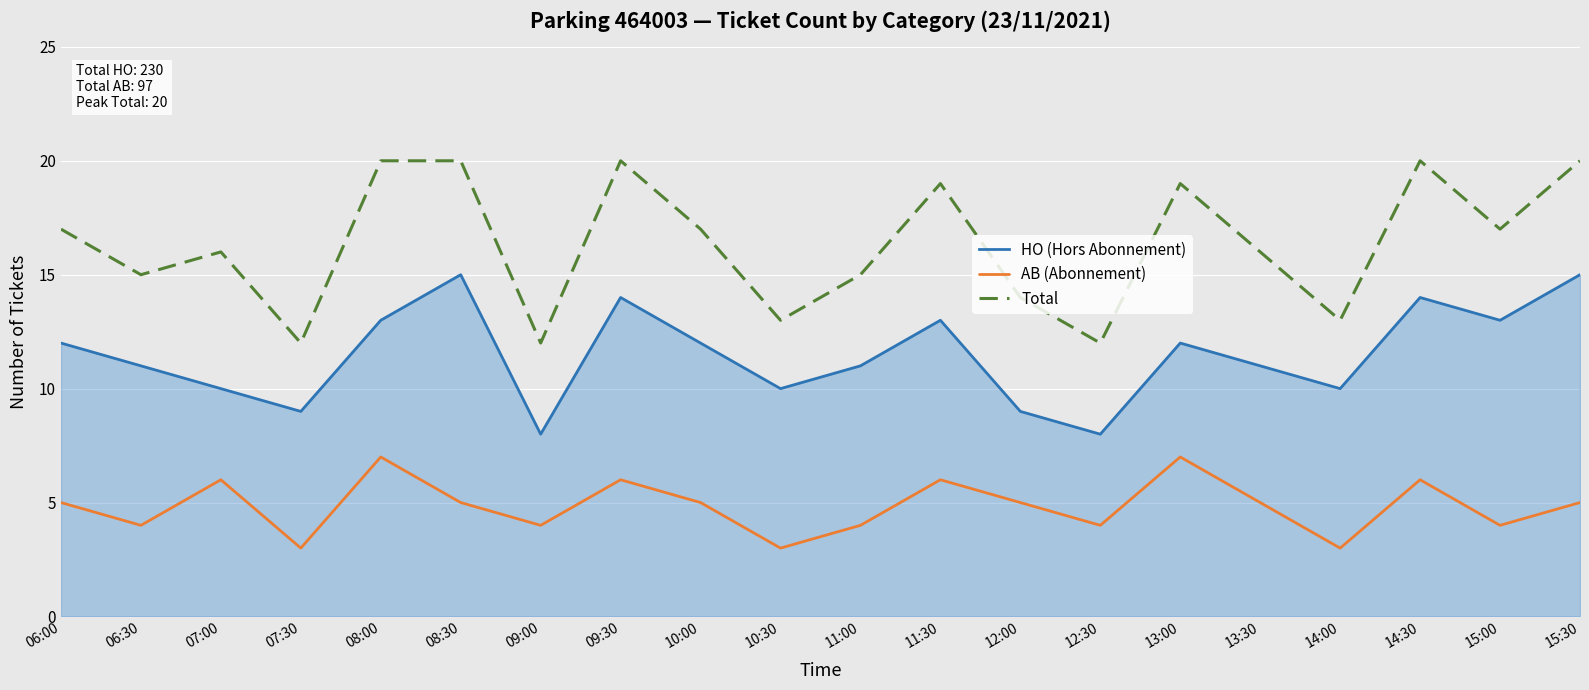

Rank the series by their average value, from highest to lowest.

Total, HO (Hors Abonnement), AB (Abonnement)